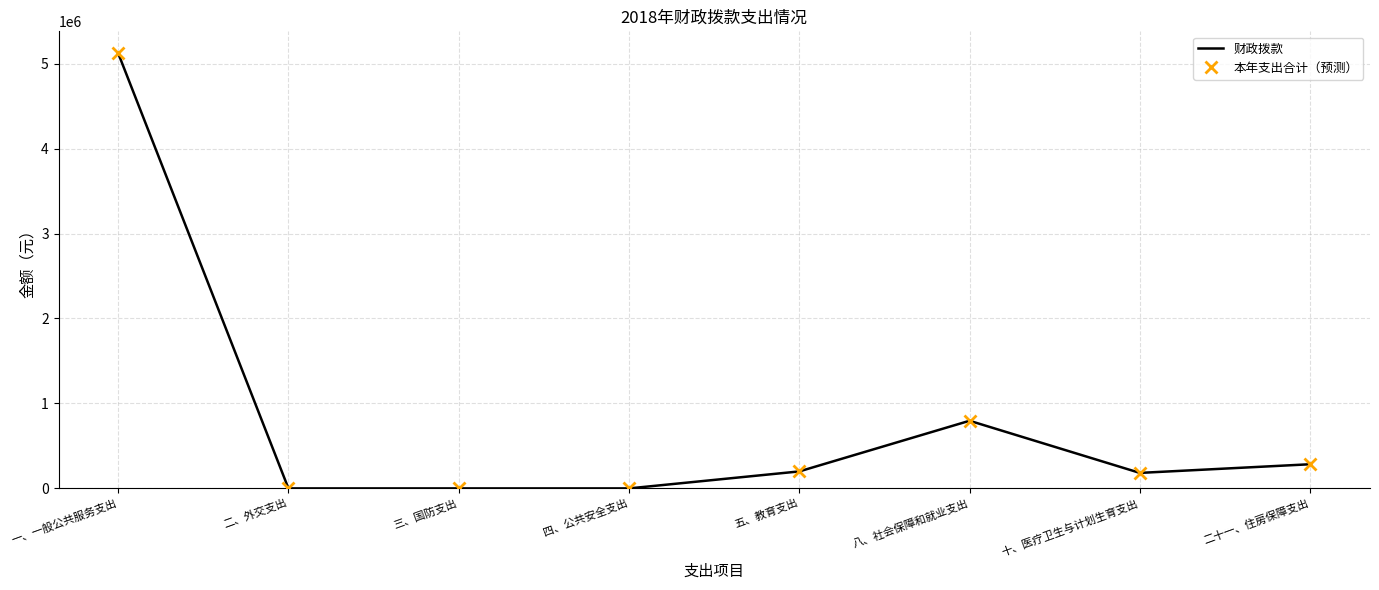

How many interior local peaks does the 财政拨款 series have?

1